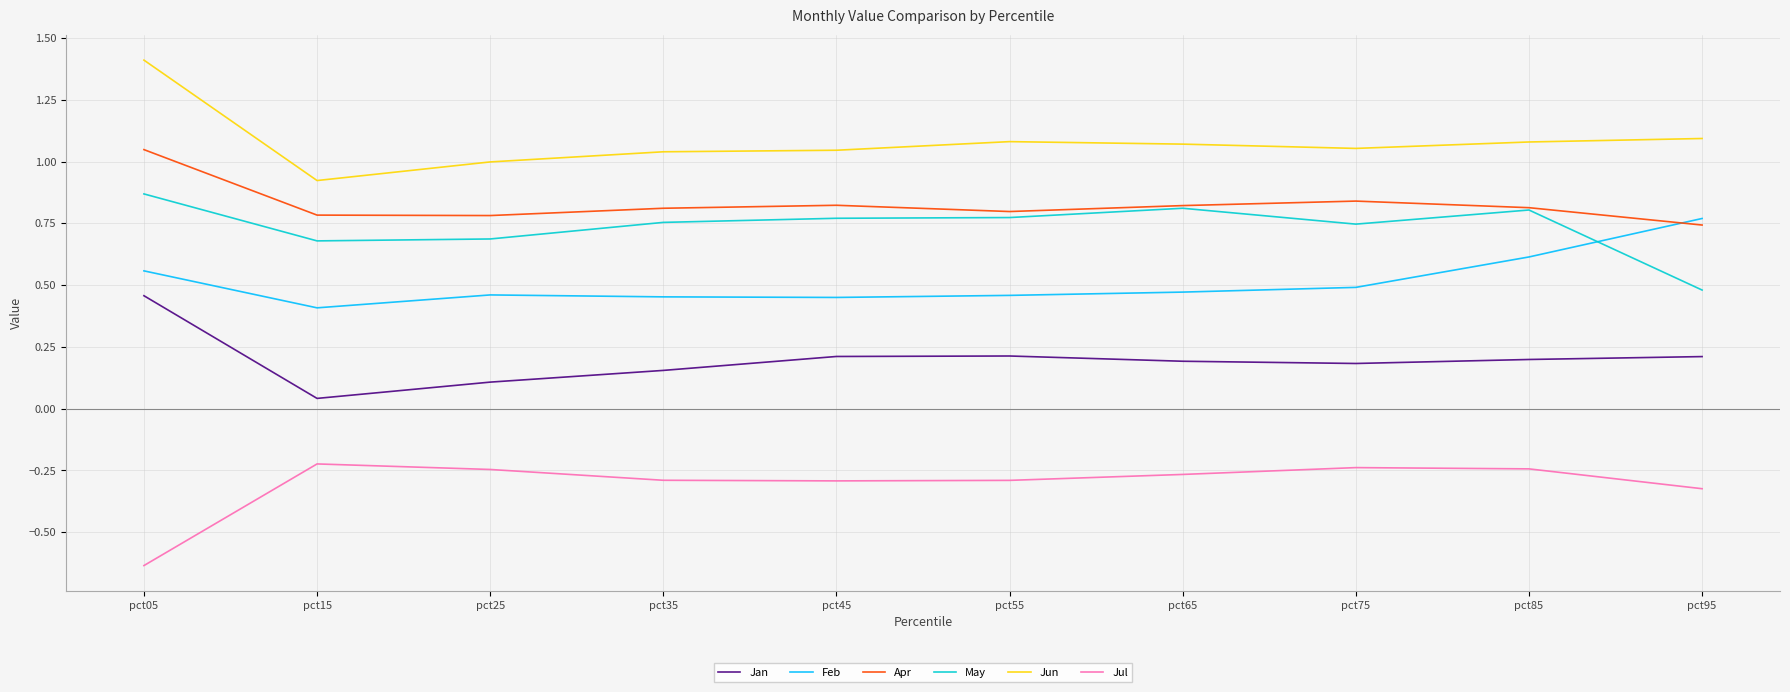

At which label is Jun closest to 1?

pct25